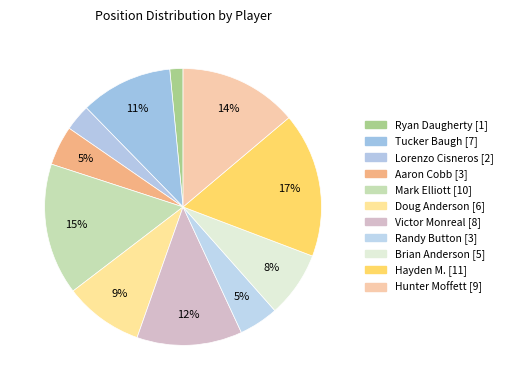

What is the change in value from Lorenzo Cisneros to Hayden M.?

+9